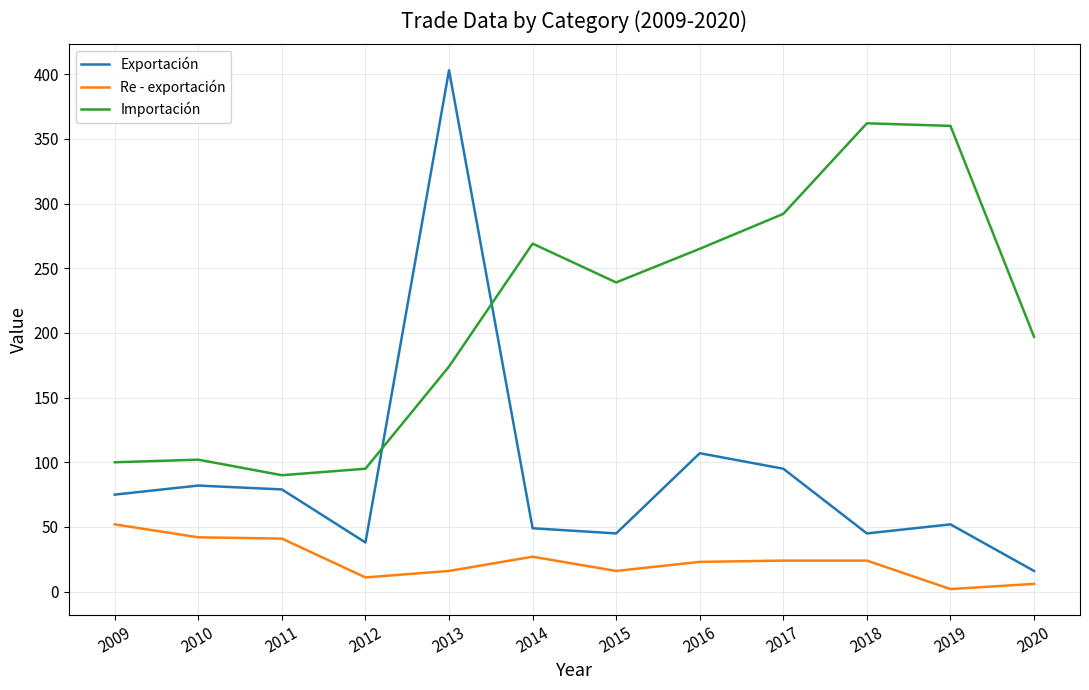

At which label is Exportación closest to 209?

2016